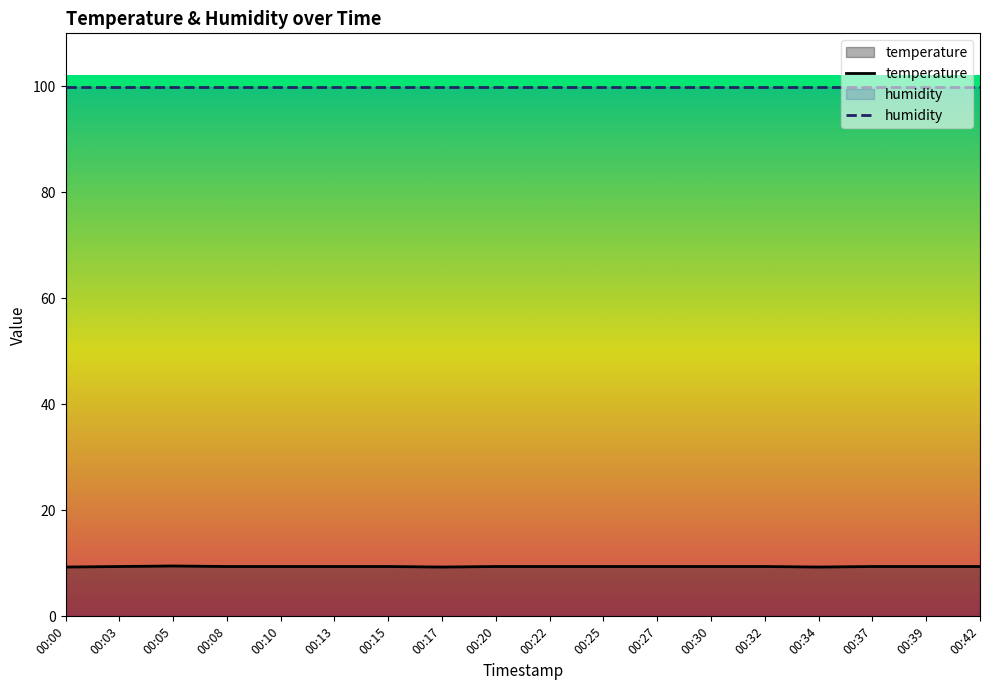

What is the value of the humidity point at the 18th from the left?

99.9